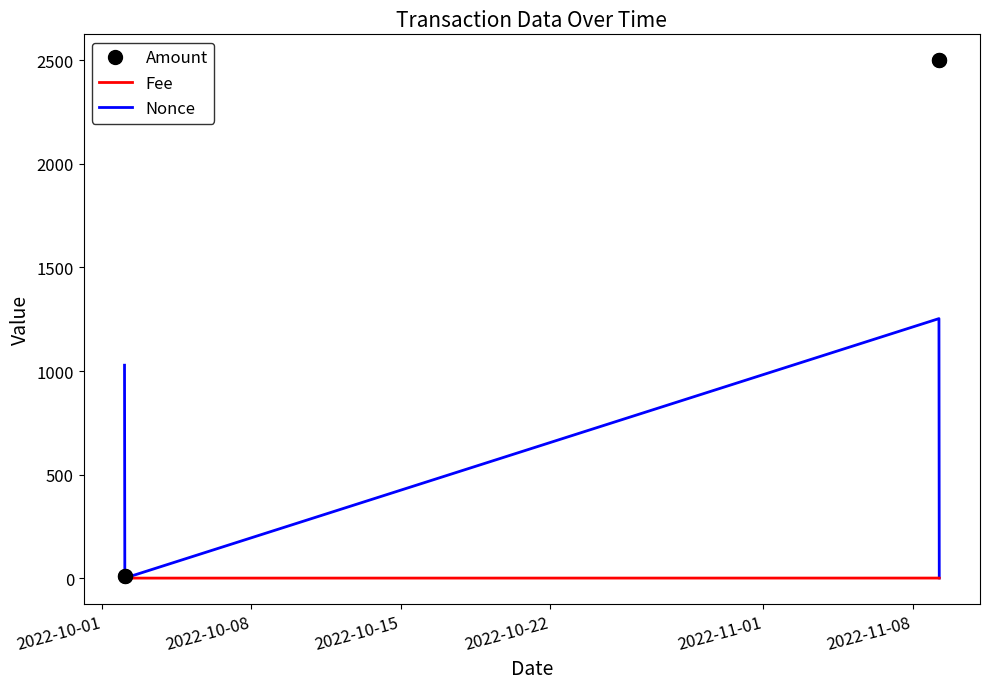

In Fee, how many points are lower than both neighbors (excluding endpoints)?

1